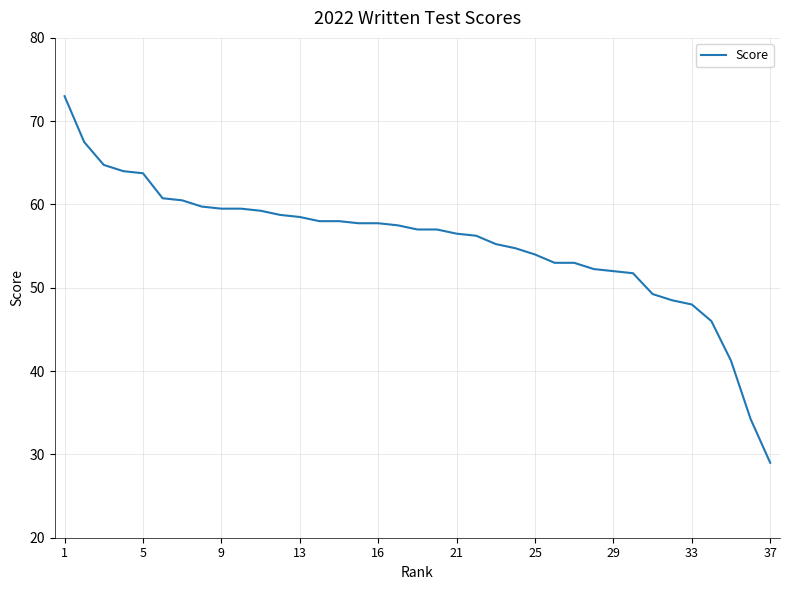

What is the greatest value displayed?

73.0